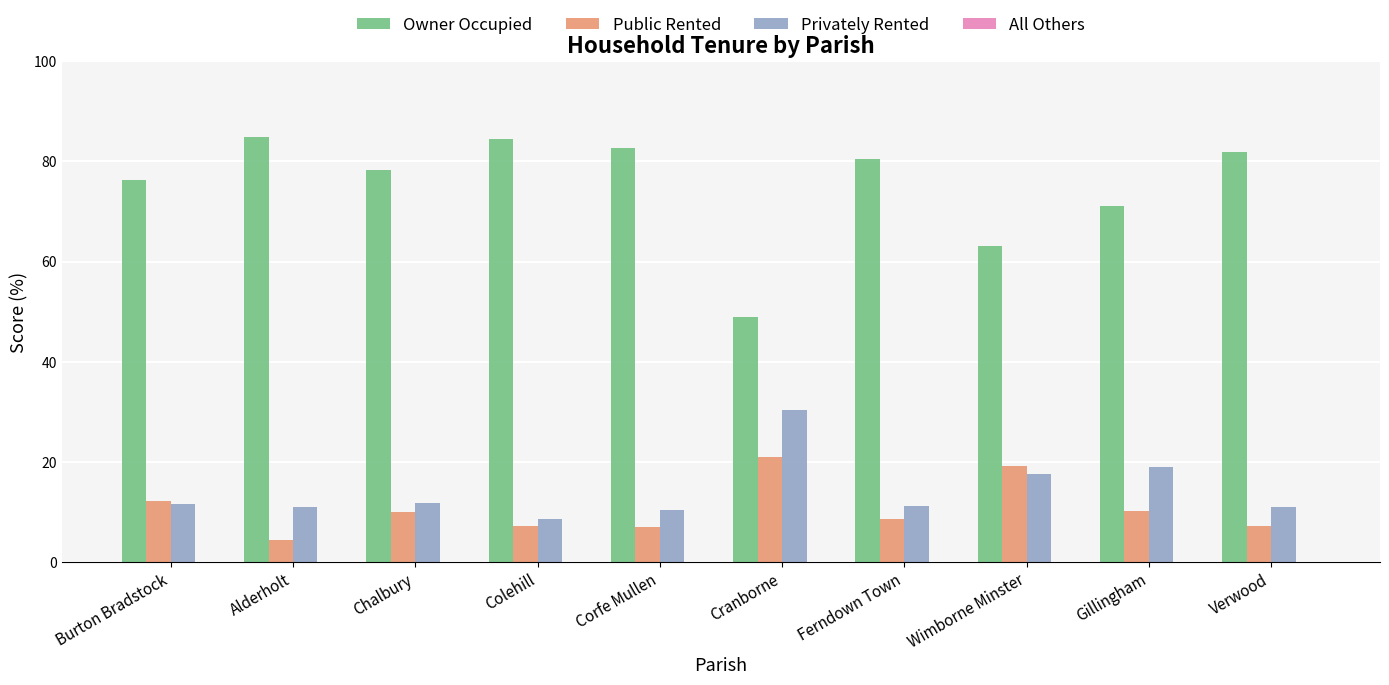

What value does the Owner Occupied series have at Chalbury?

78.3